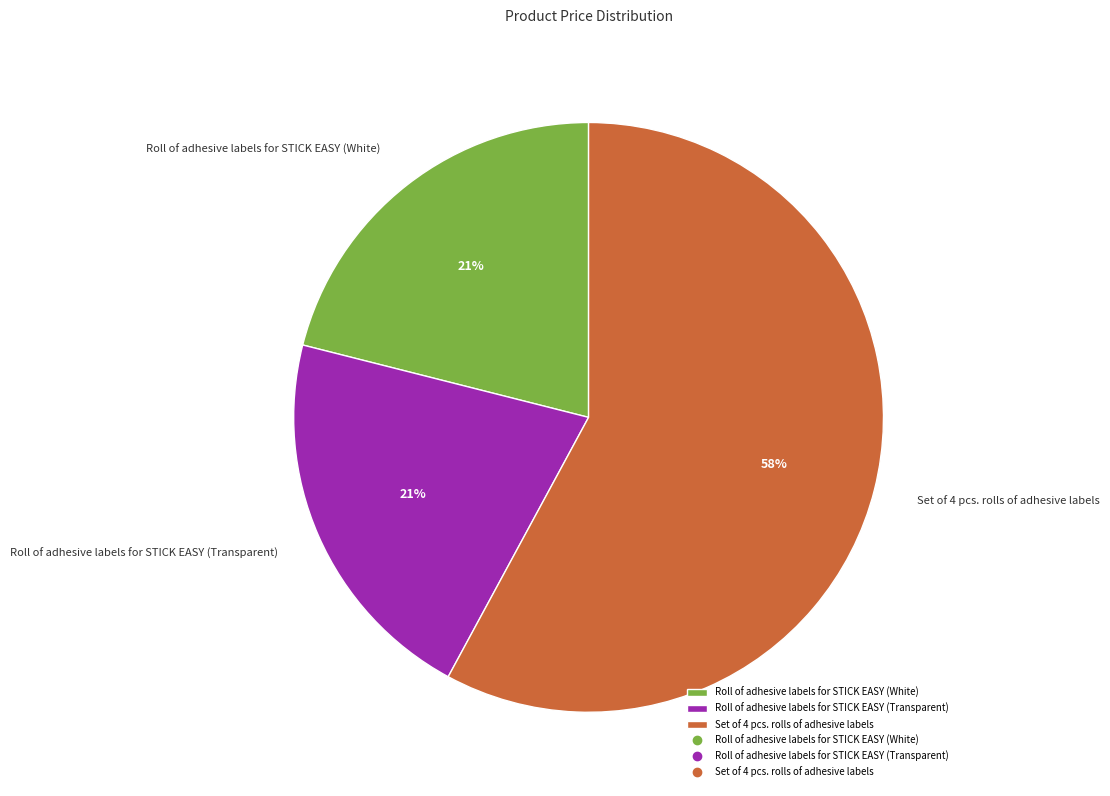

Is the sum of Roll of adhesive labels for STICK EASY (White) and Set of 4 pcs. rolls of adhesive labels greater than half?

Yes